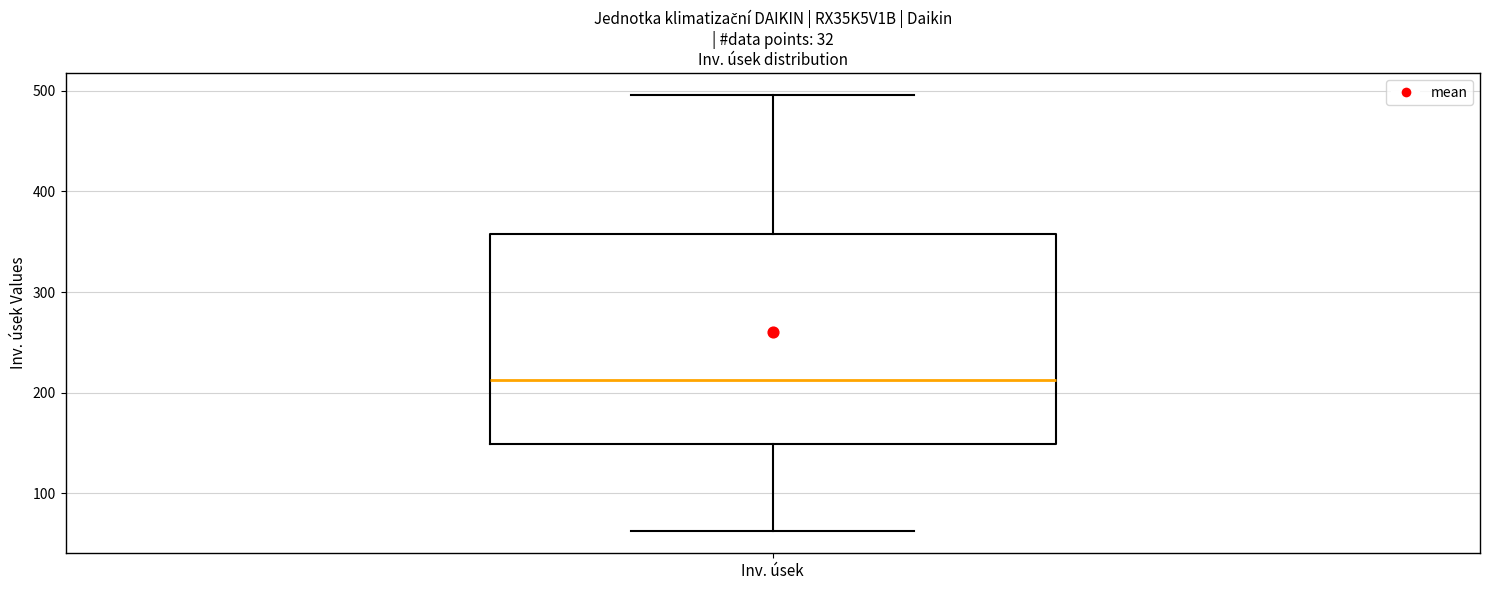

Where does the upper whisker of the box for Inv. úsek end on the y-axis? The values are not printed on the chart, so give them approximately, as read against the axis.

500